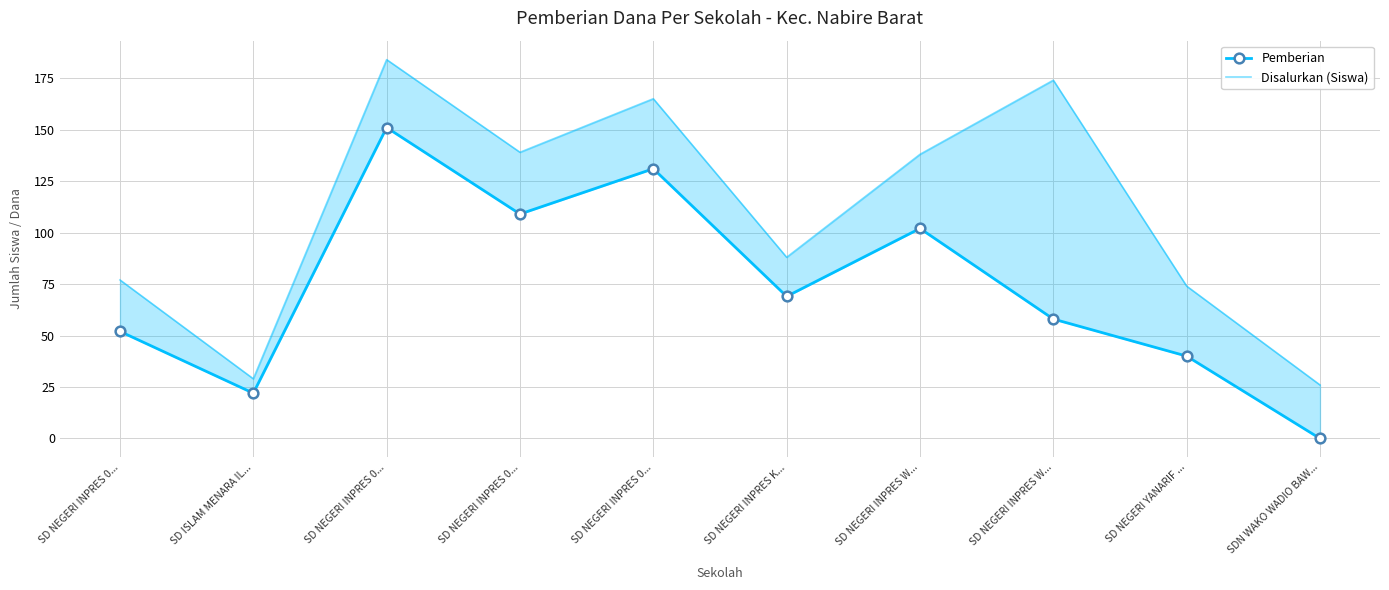

Which series has the largest total across all categories?

Disalurkan (Siswa)